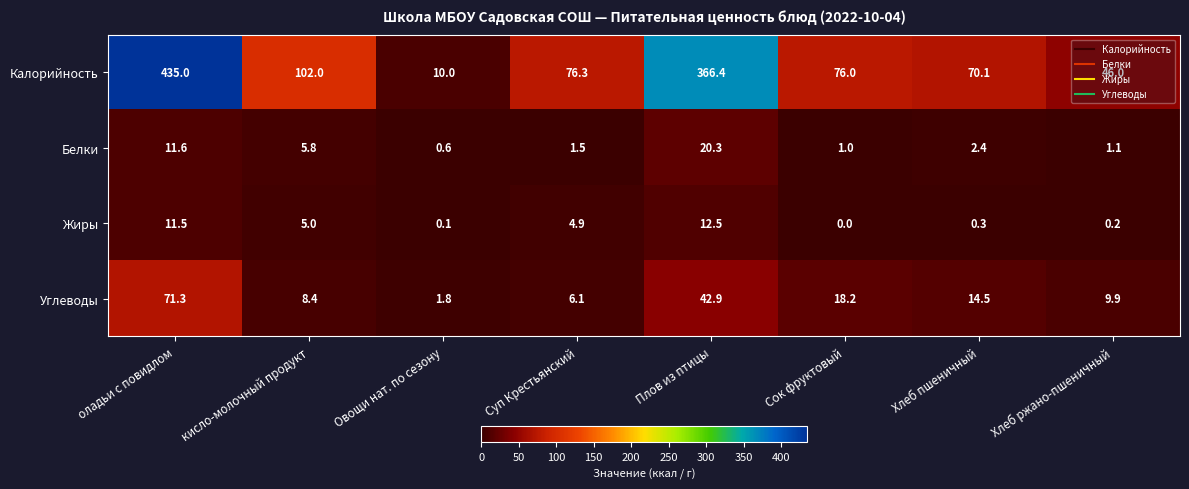

What is the sum of all Углеводы values?

173.1